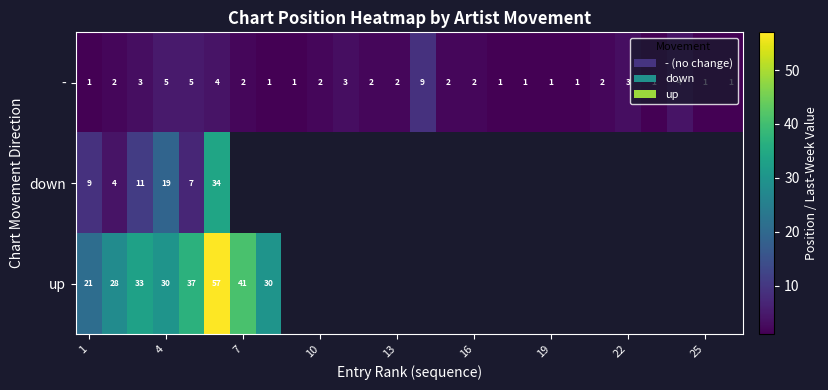

What is the greatest value displayed?

57.0